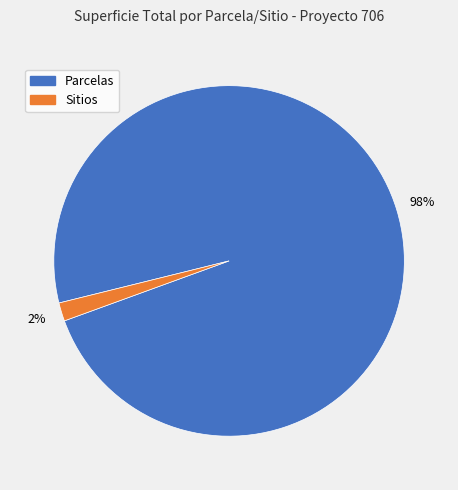

To the nearest percent, what is the average slice percentage?

50%